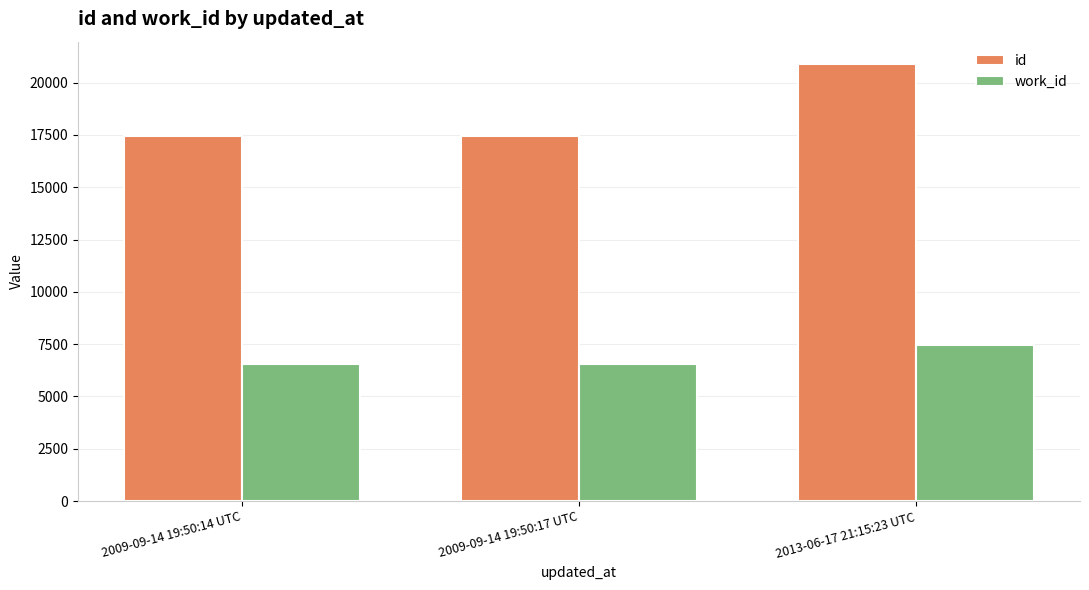

What is the sum of all id values?

55836